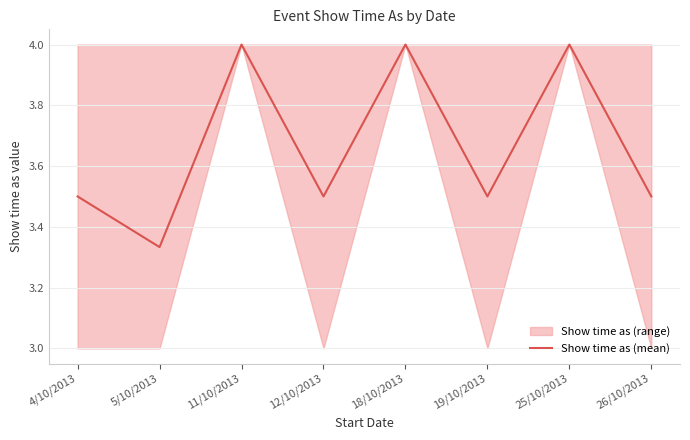

Does the chart display data point markers on the line(s)?

No